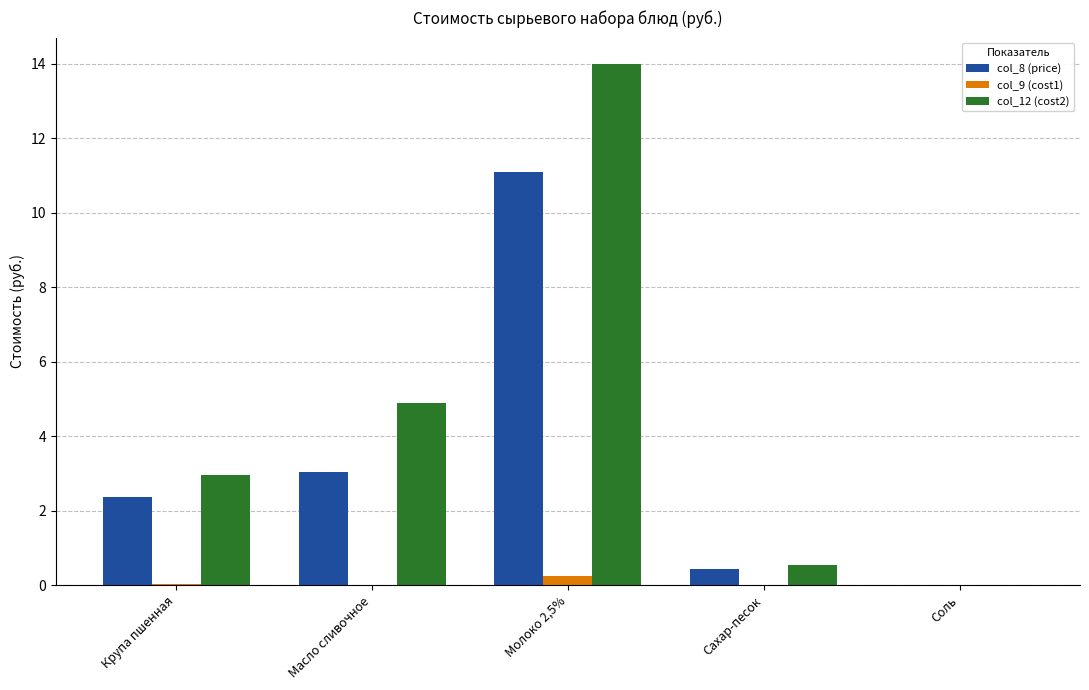

What is the average value of the col_8 (price) series?

3.4